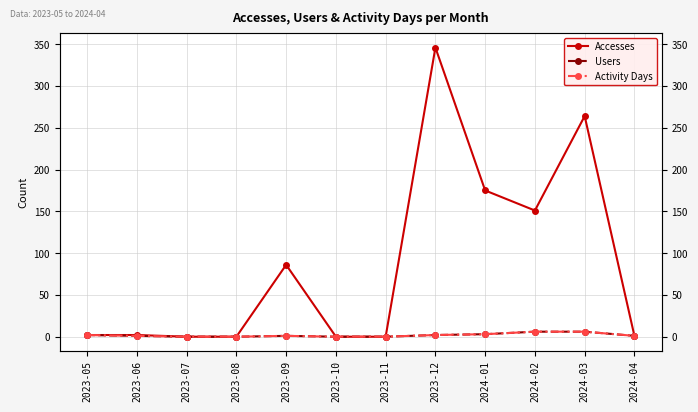

Is it true that Accesses equals 89 at 2024-01?

False